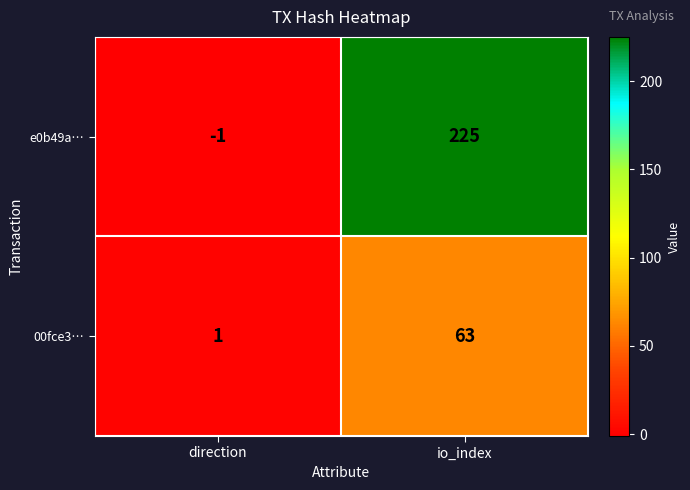

Which category has the lowest value across all series?

direction